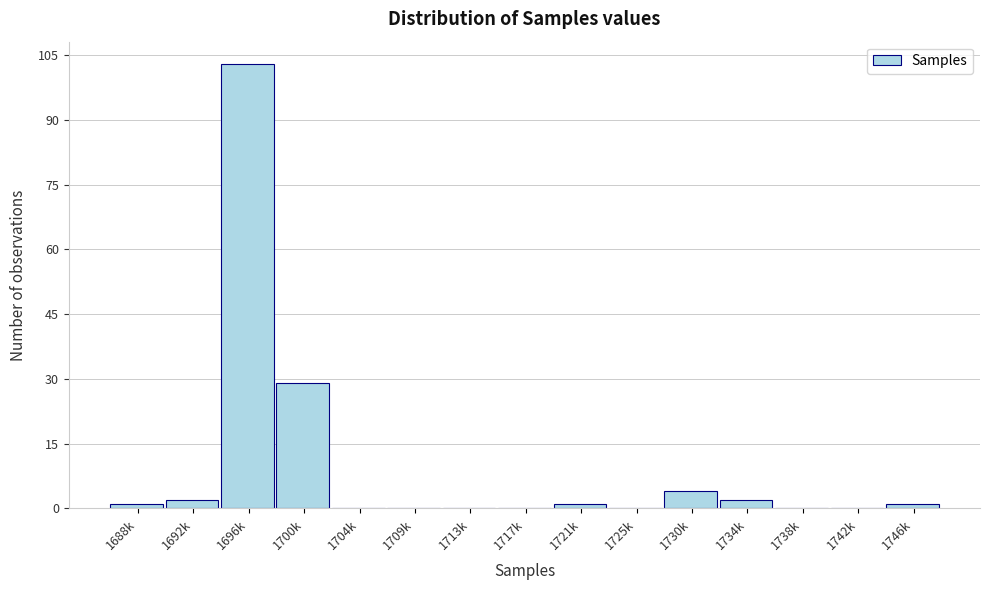

Reading left to right, extract all data points from this chart.

1688k=1	1692k=2	1696k=103	1700k=29	1704k=0	1709k=0	1713k=0	1717k=0	1721k=1	1725k=0	1730k=4	1734k=2	1738k=0	1742k=0	1746k=1